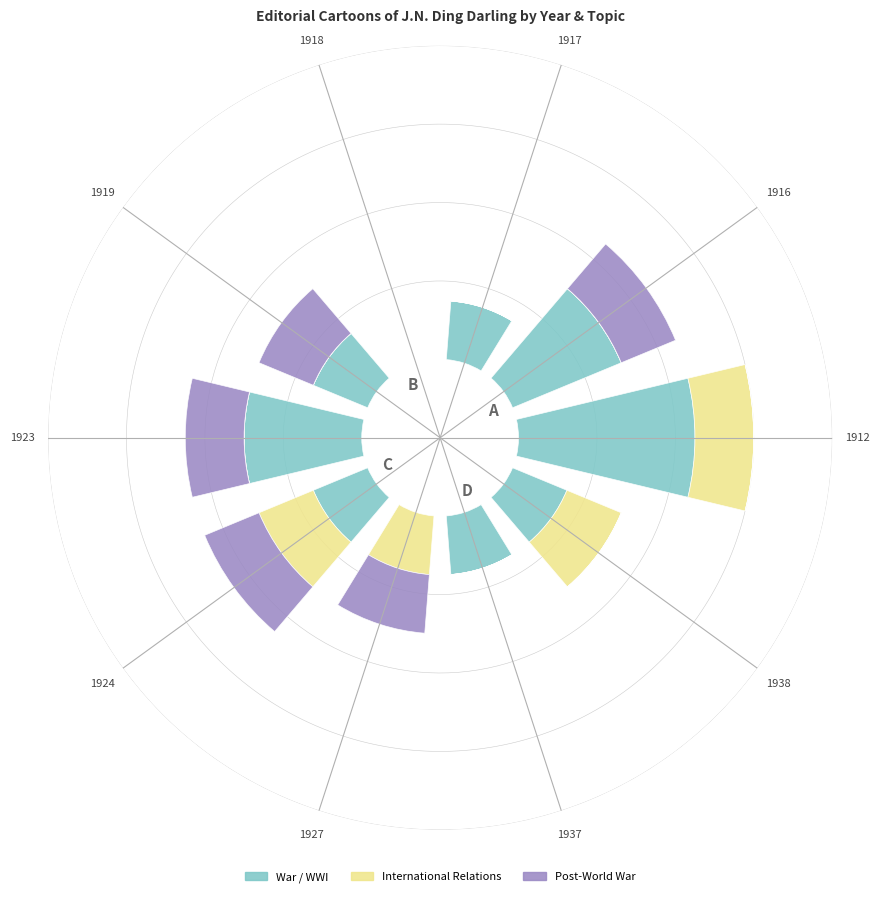

Rank the categories by Post-World War value from lowest to highest.

1912, 1917, 1918, 1937, 1938, 1916, 1919, 1923, 1924, 1927